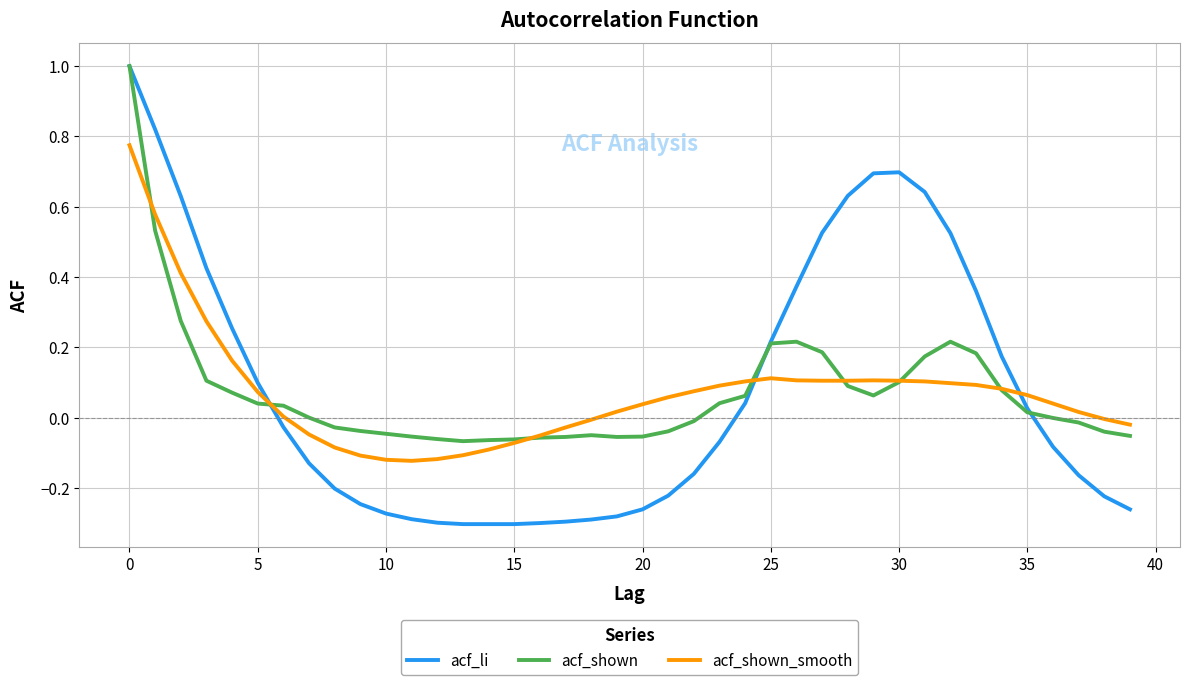

What is the maximum value shown in the chart?

1.0